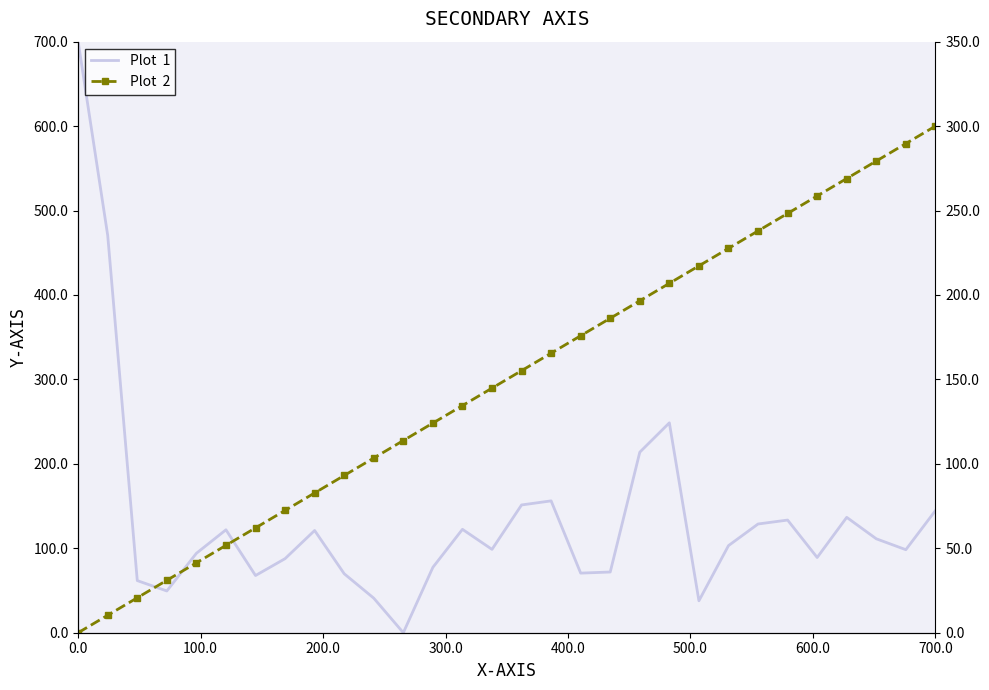

True or false: Plot  1 has more than 0 points higher than both neighbors.

True